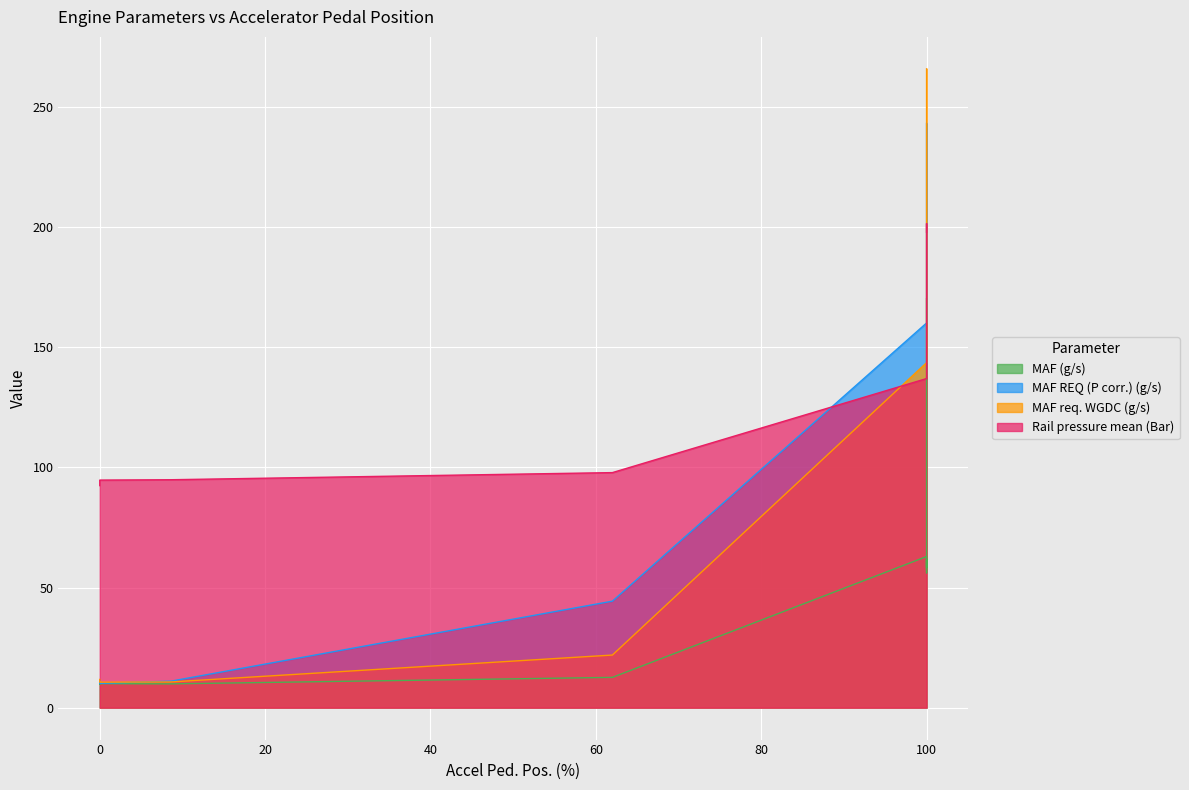

What are all the series names shown in the legend?

MAF (g/s), MAF REQ (P corr.) (g/s), MAF req. WGDC (g/s), Rail pressure mean (Bar)